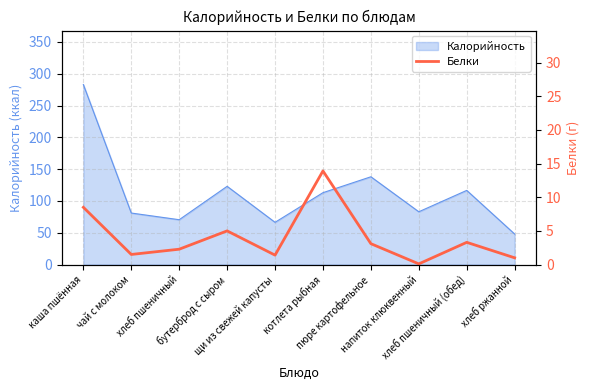

What position from the left is бутерброд с сыром?

4